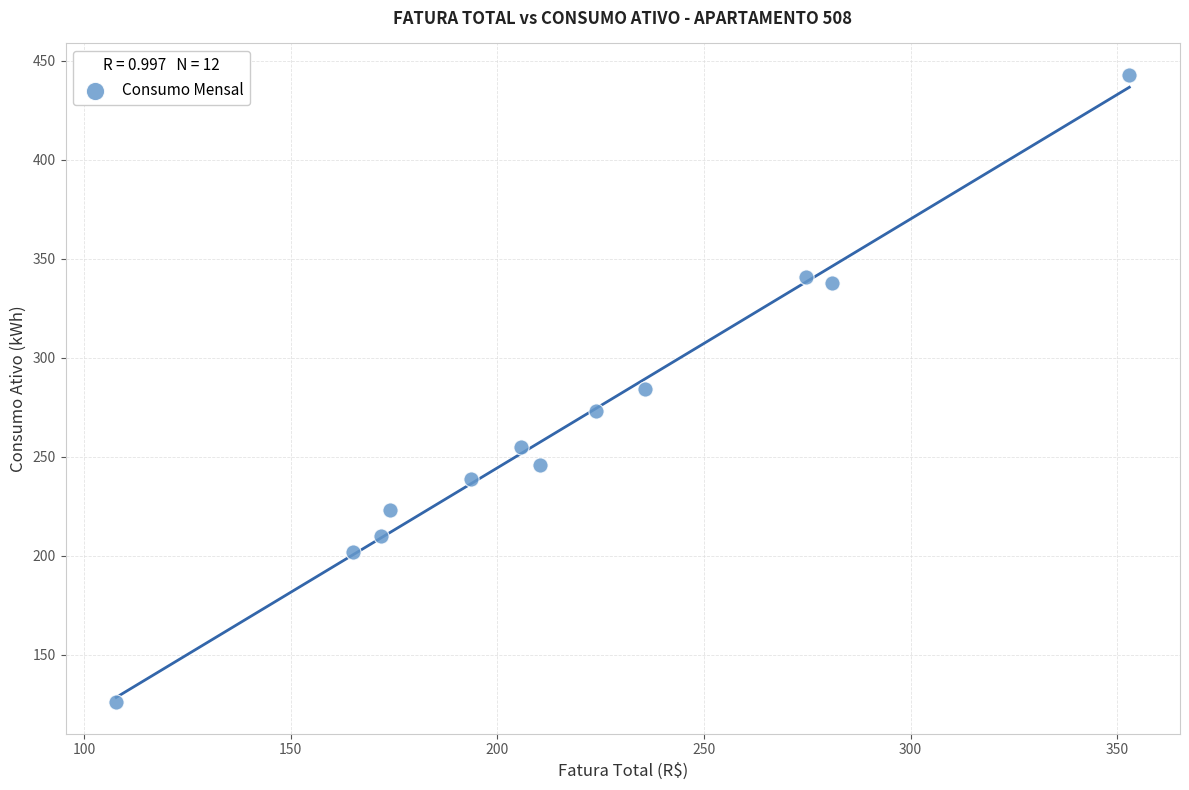

What is the average Y value?

265